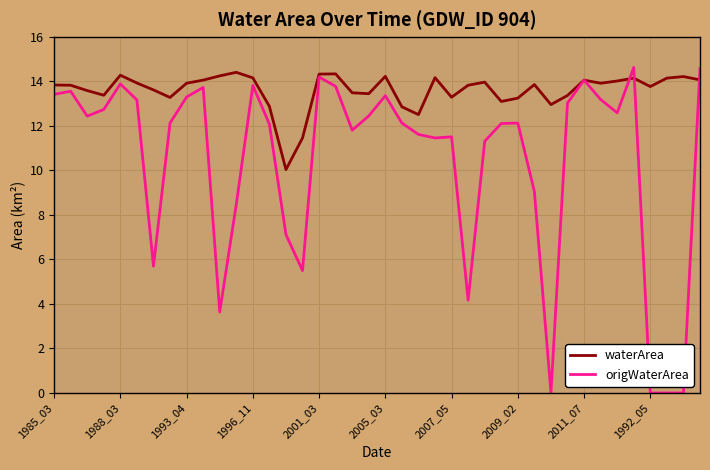

Which series has the largest range (max minus min)?

origWaterArea